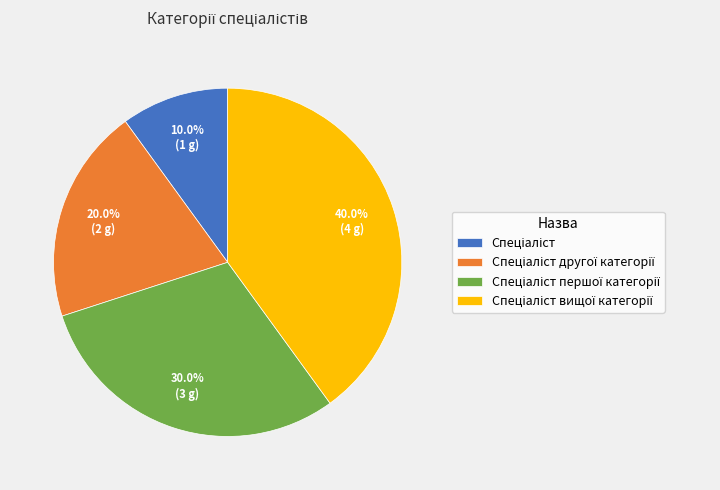

How many segments does this pie chart have?

4